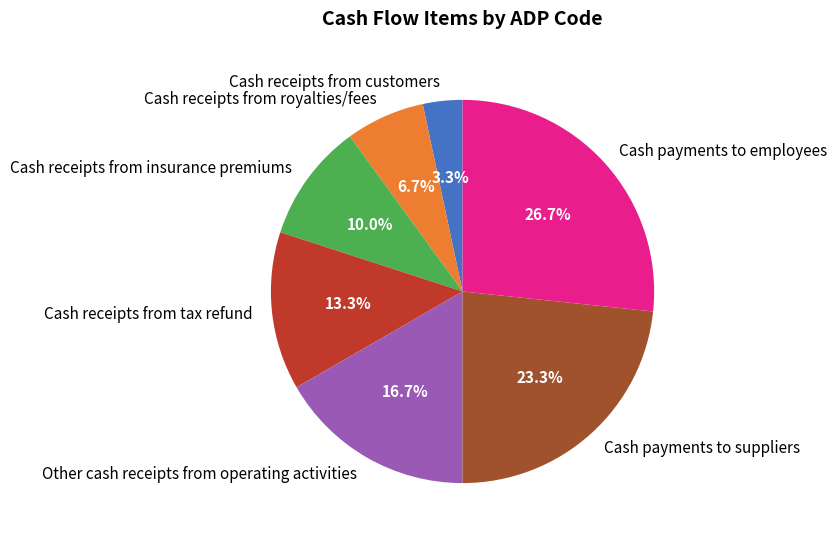

To the nearest percent, what portion does Other cash receipts from operating activities represent?

17%